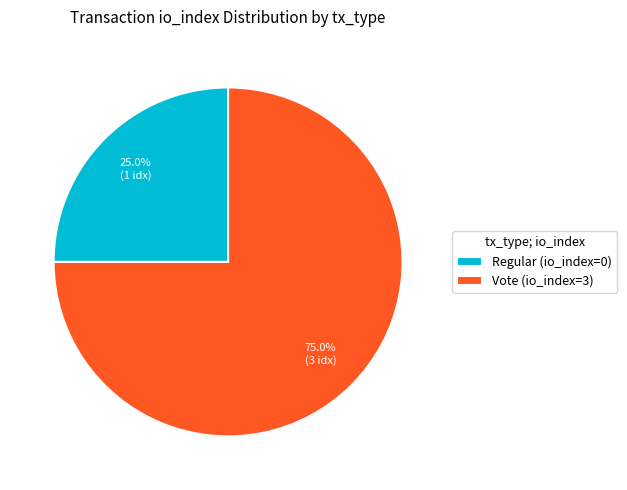

To the nearest percent, what portion does Vote (io_index=3) represent?

75%